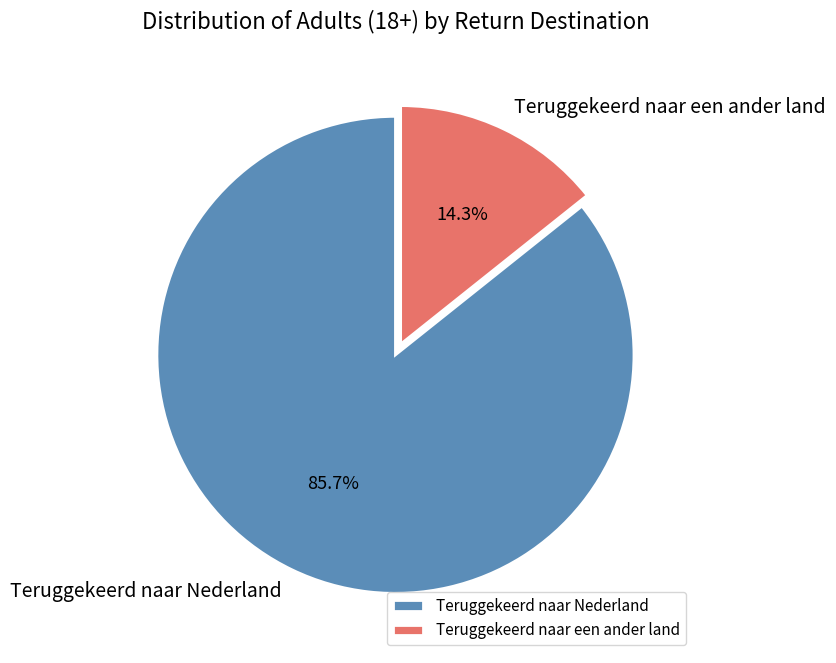

True or false: Teruggekeerd naar Nederland accounts for 98% of the total.

False